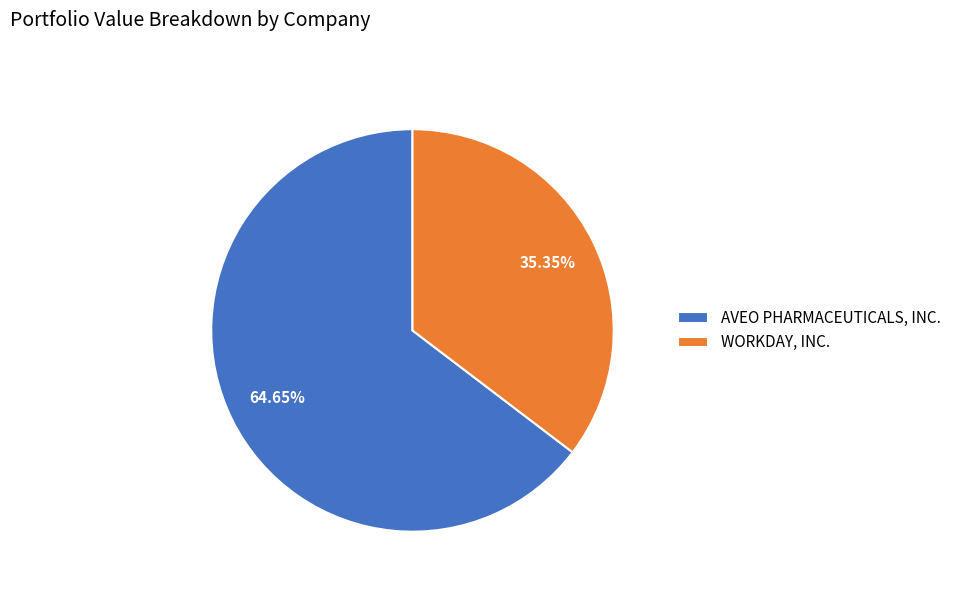

Does any single category account for the majority?

Yes